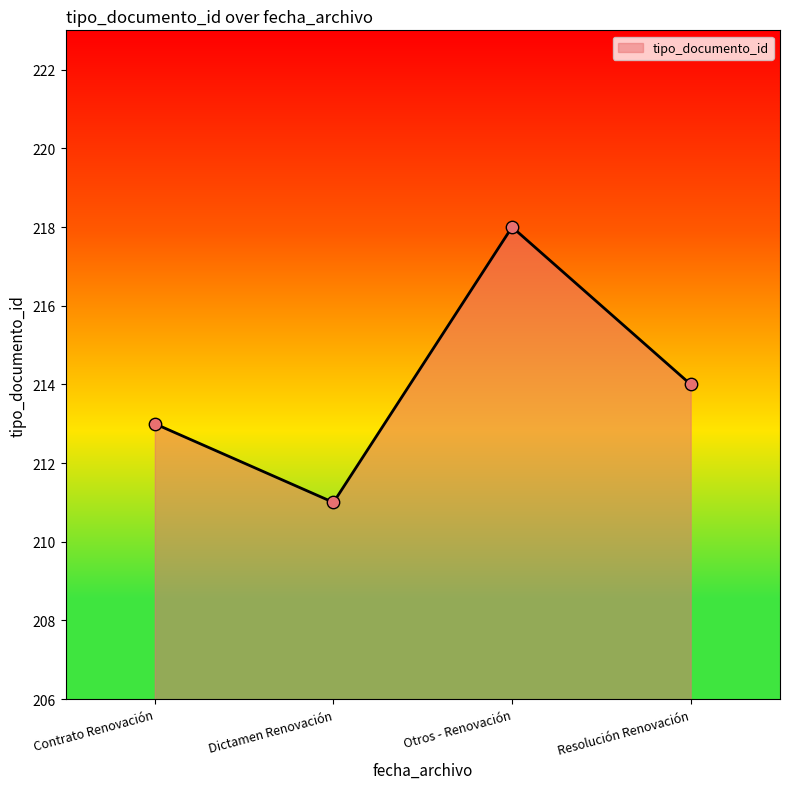

What is the change in value from Otros - Renovación to Resolución Renovación?

-4